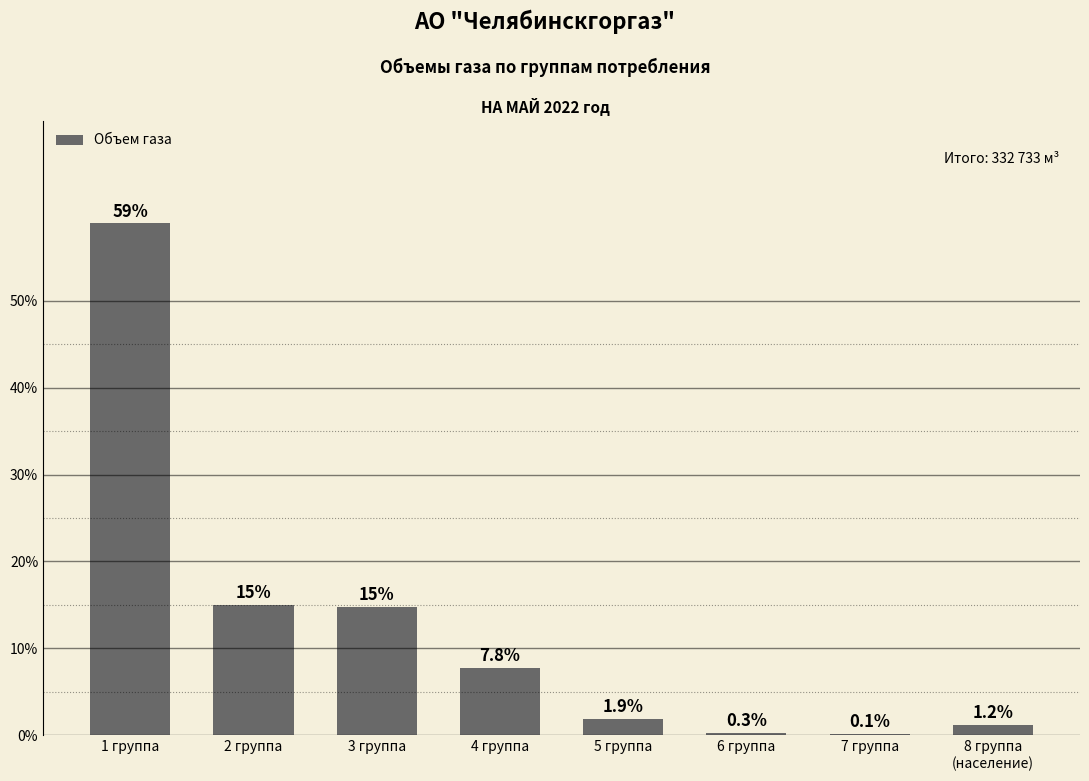

Between 8 группа
(население) and 1 группа, which is larger?

1 группа